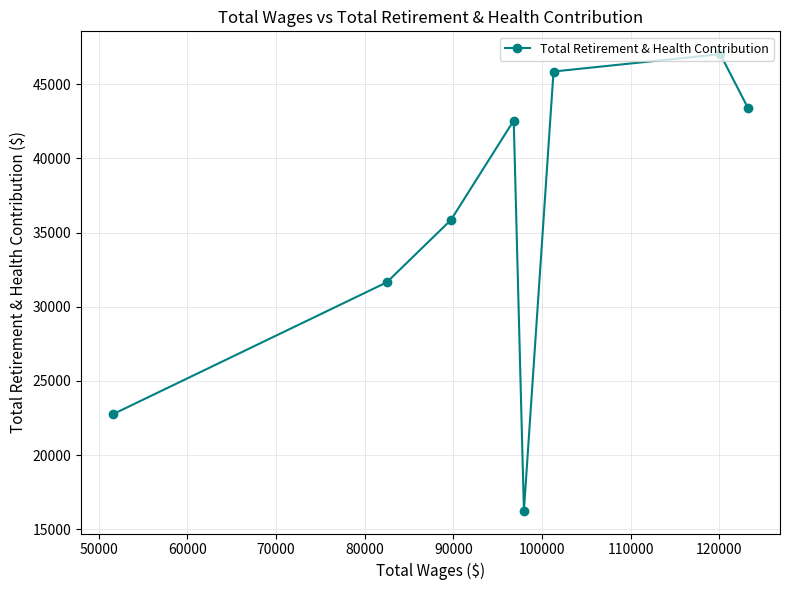

What is the difference between the maximum and minimum values?

30775